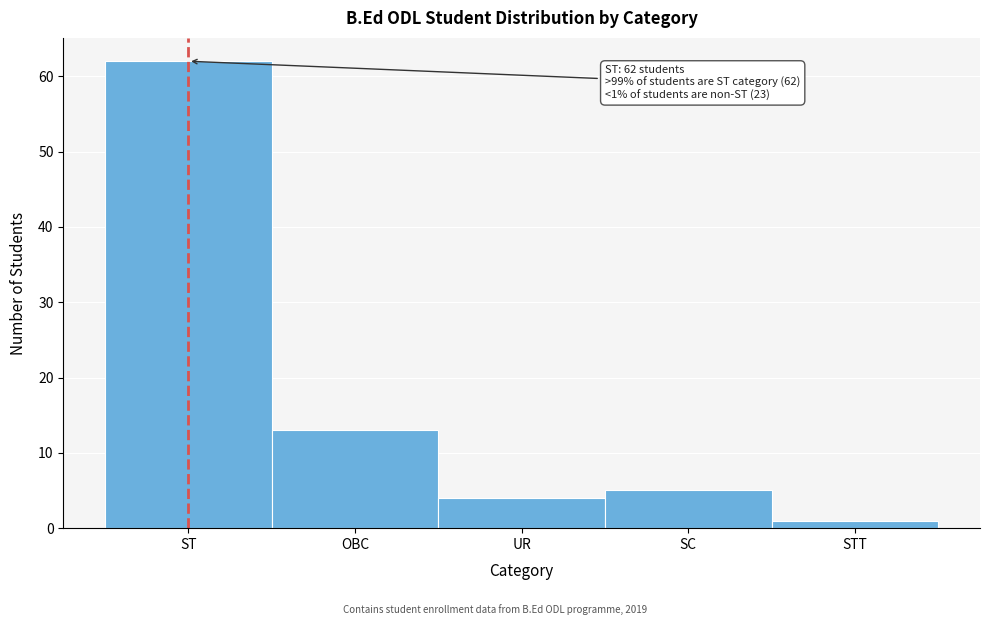

Reading left to right, list all the values displayed in this chart.

62	13	4	5	1